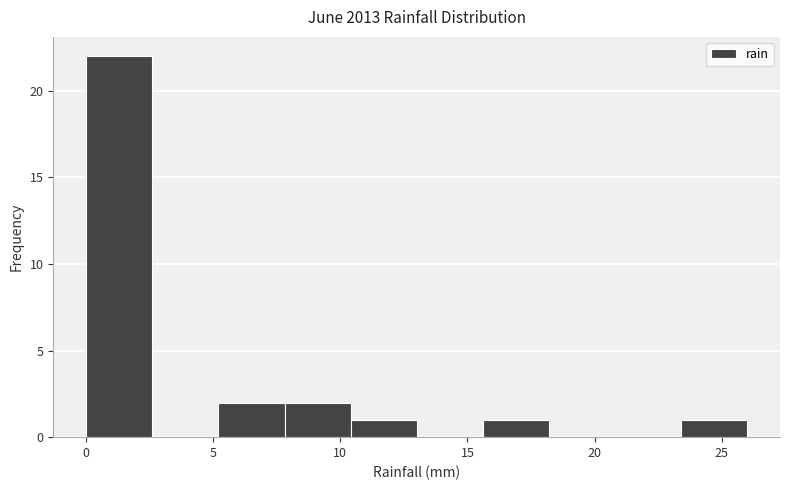

Which range on the x-axis has the tallest bar?

0.0 to 2.6